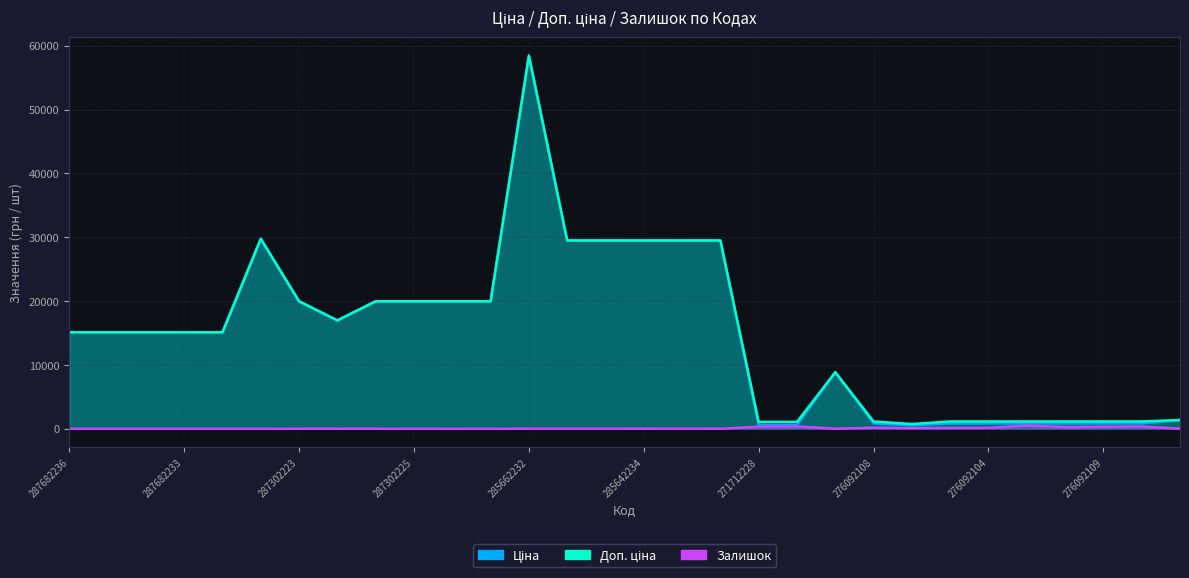

What is the label of the 25th point from the left?

276092104